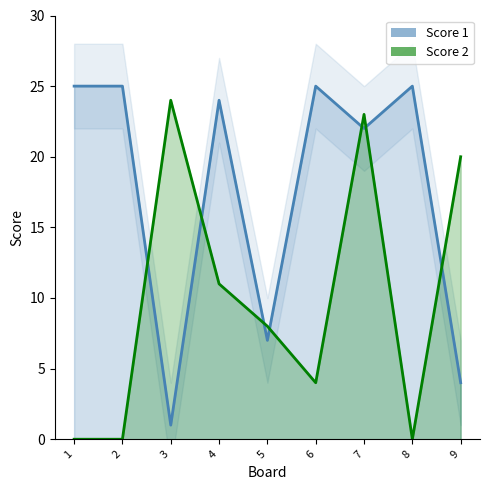

Reading right to left, list all the values displayed in this chart.

Score 1: 9=4	8=25	7=22	6=25	5=7	4=24	3=1	2=25	1=25
Score 2: 9=20	8=0	7=23	6=4	5=8	4=11	3=24	2=0	1=0